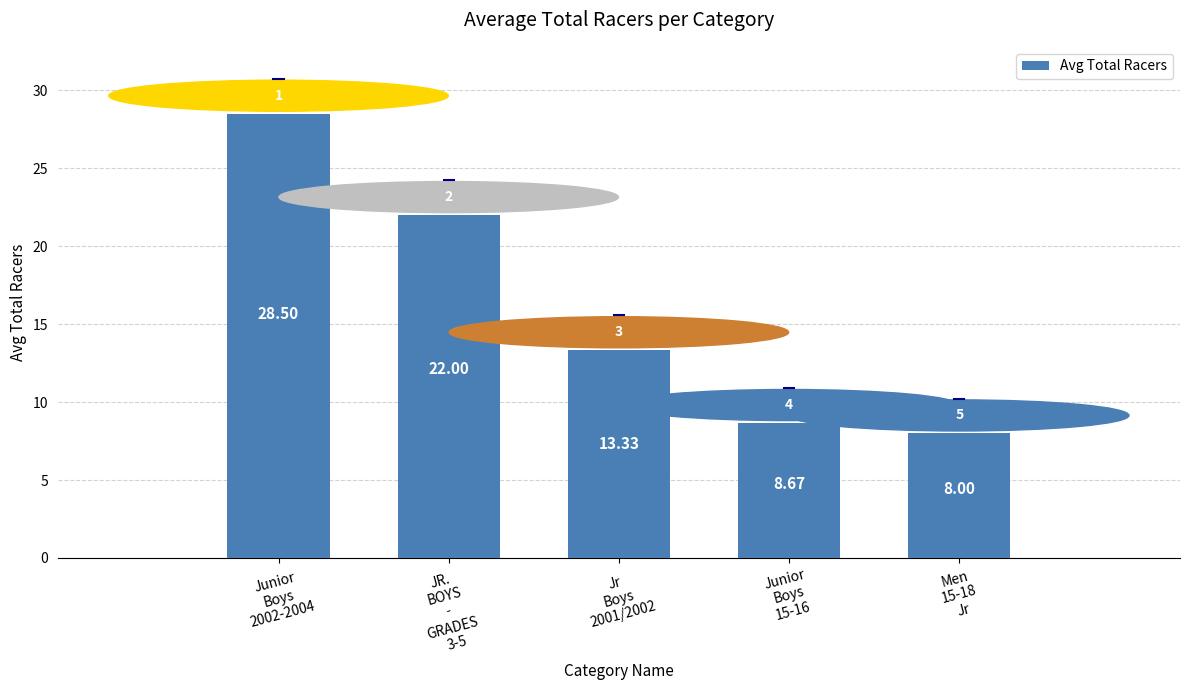

What is the maximum value shown in the chart?

28.5